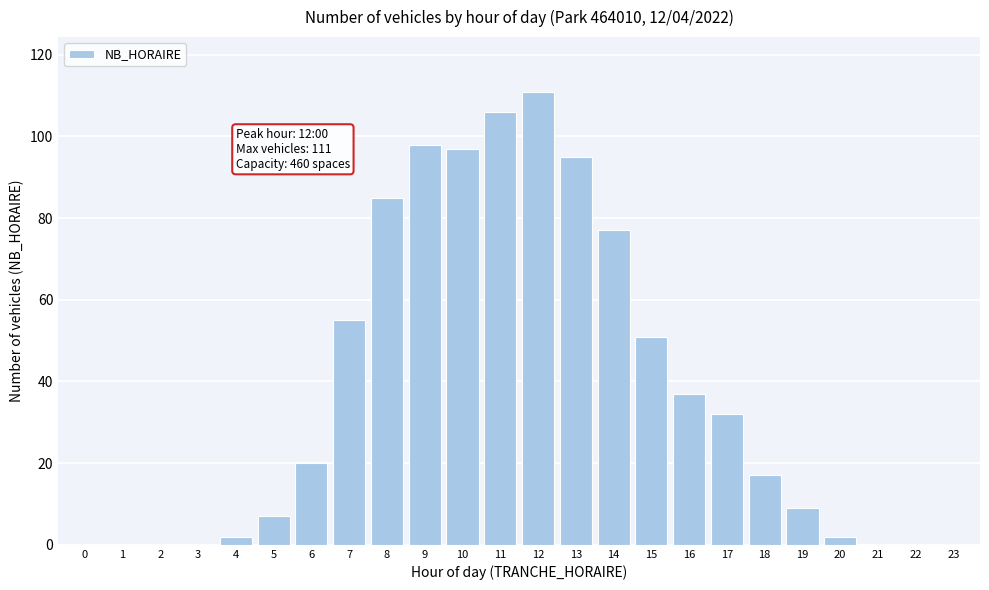

Reading left to right, what are all the values shown in this chart?

0=0	1=0	2=0	3=0	4=2	5=7	6=20	7=55	8=85	9=98	10=97	11=106	12=111	13=95	14=77	15=51	16=37	17=32	18=17	19=9	20=2	21=0	22=0	23=0